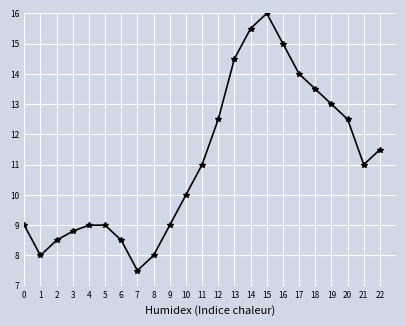

At which category does the data reach its first local valley?

1